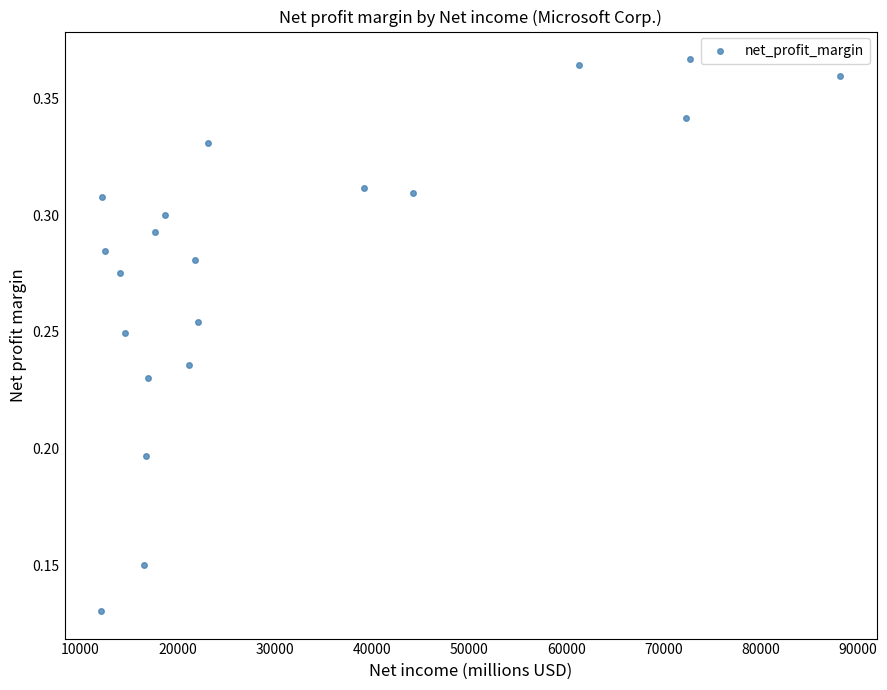

What is the range of X values (max minus min)?

75943.0